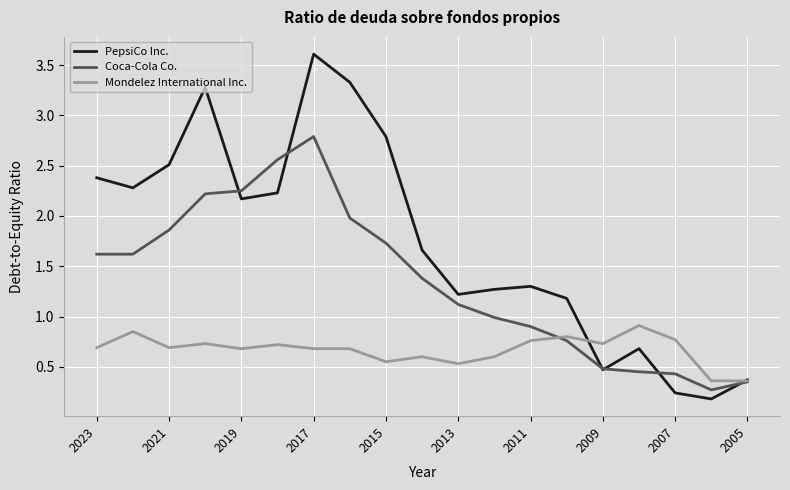

Rank the series by their maximum value, from lowest to highest.

Mondelez International Inc., Coca-Cola Co., PepsiCo Inc.